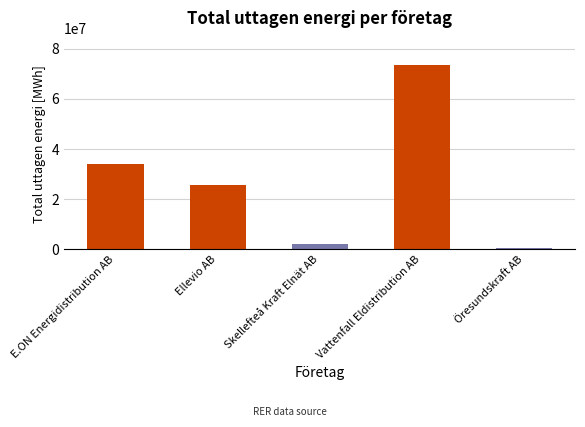

Which category has the highest value across all series?

Vattenfall Eldistribution AB